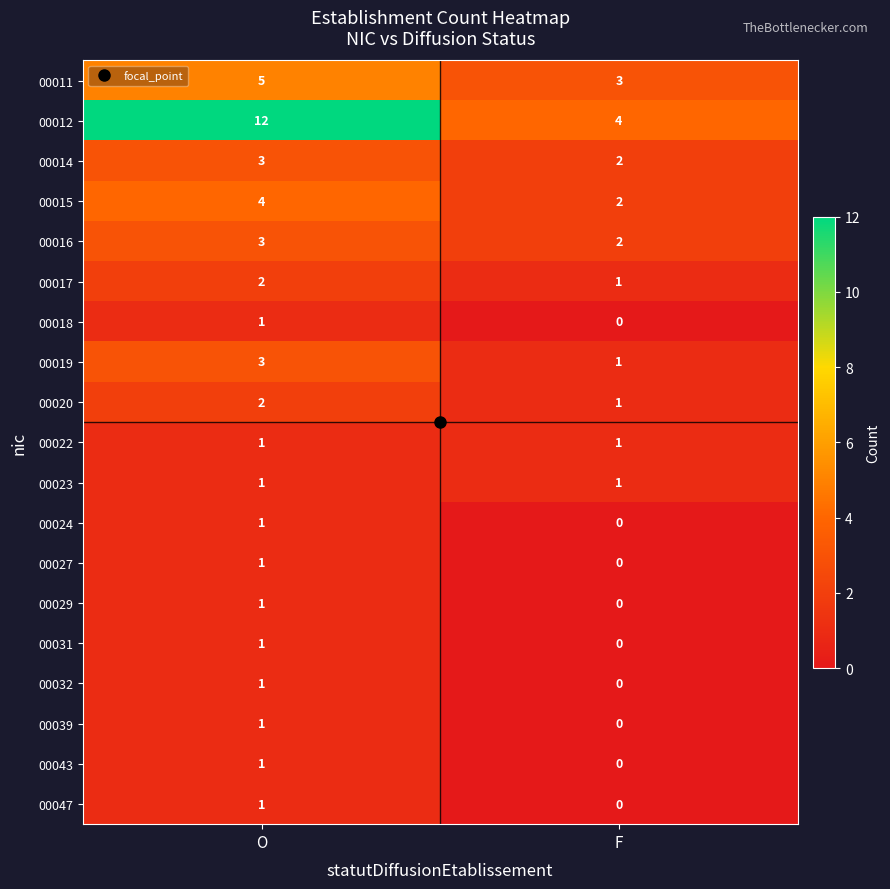

How many data points does each series have?

2